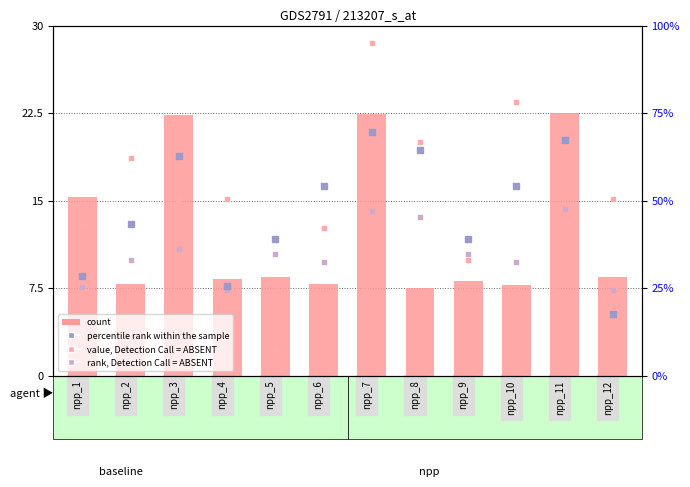

What is the total value across all series at npp_2?

103.0